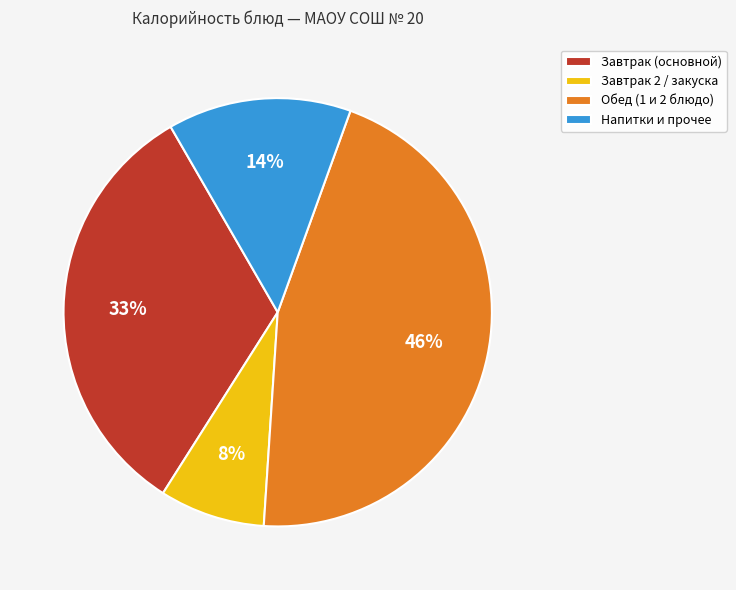

What is the largest slice in the pie chart?

Обед (1 и 2 блюдо)